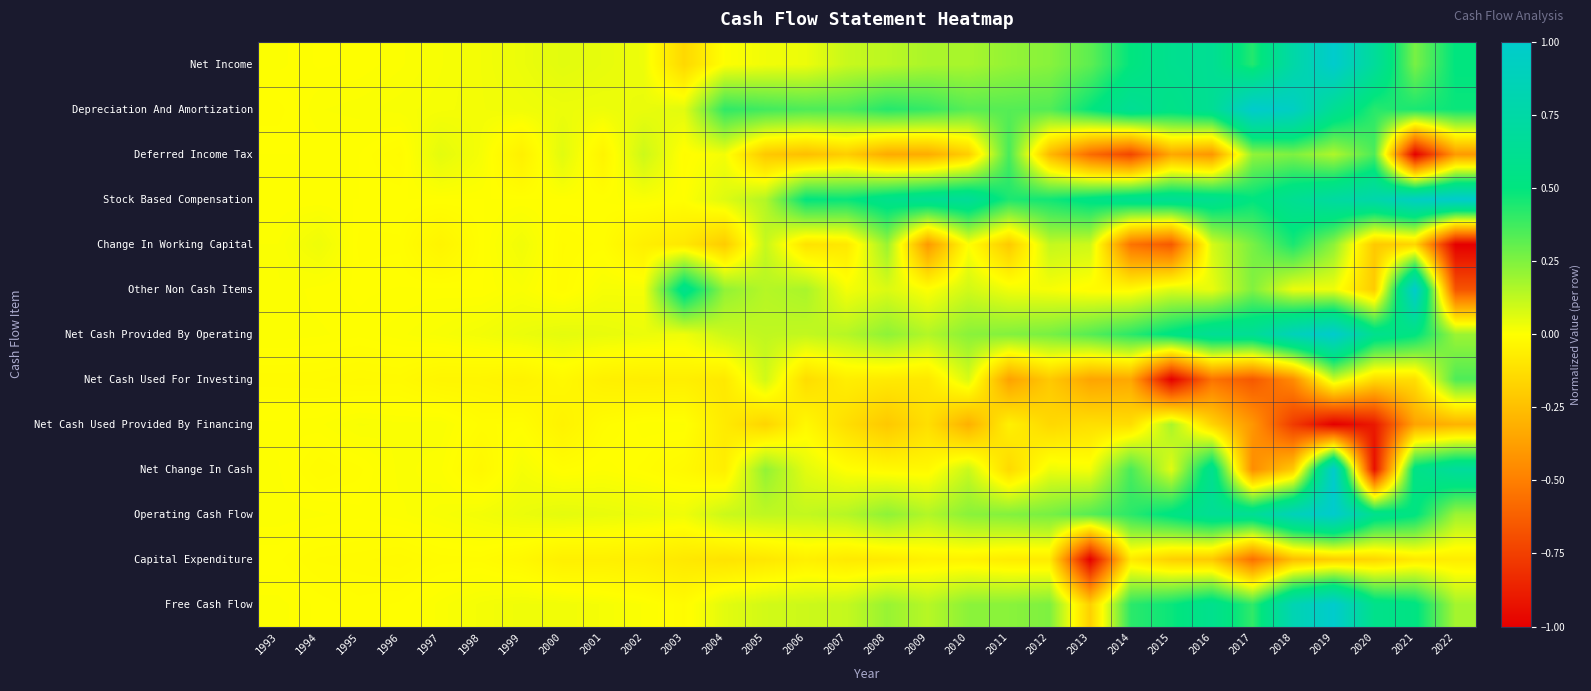

List the series in order of their peak value, lowest first.

Capital Expenditure, Net Cash Used Provided By Financing, Net Cash Used For Investing, Deferred Income Tax, Change In Working Capital, Net Income, Depreciation And Amortization, Stock Based Compensation, Other Non Cash Items, Net Cash Provided By Operating, Net Change In Cash, Operating Cash Flow, Free Cash Flow